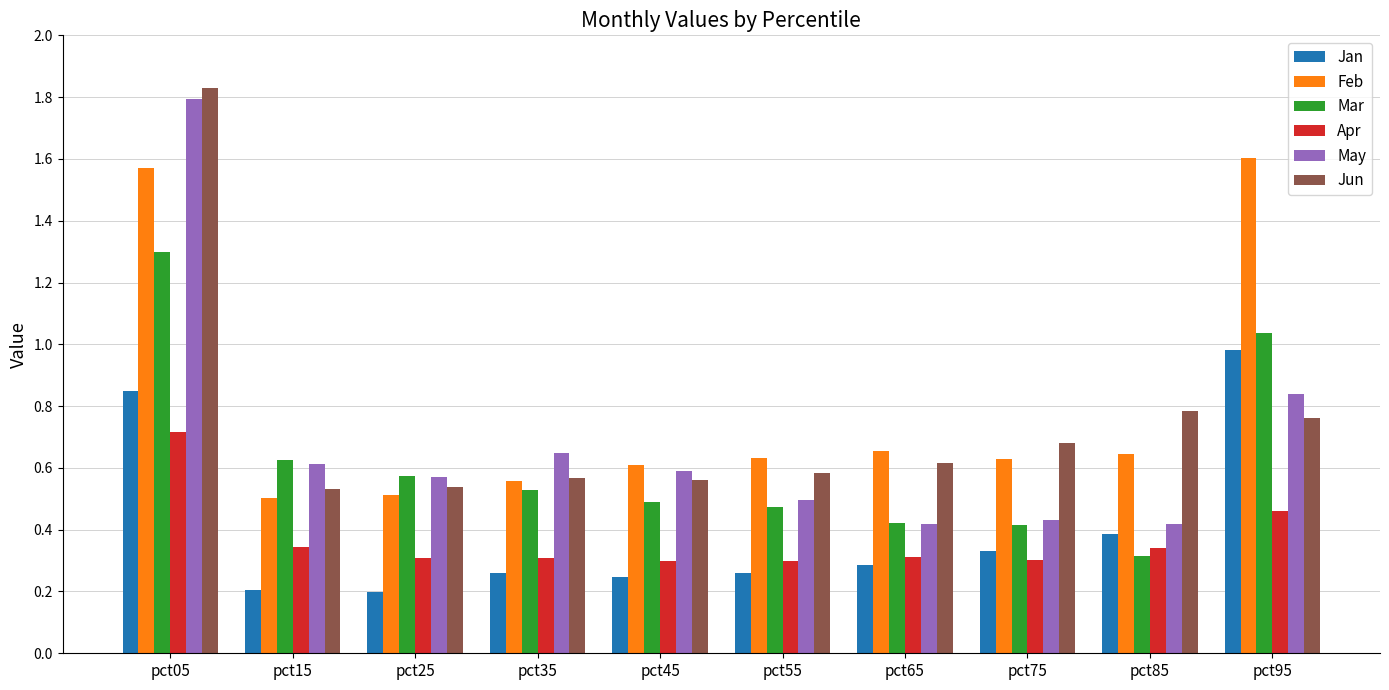

Which category has the highest value in the Jan series?

pct95